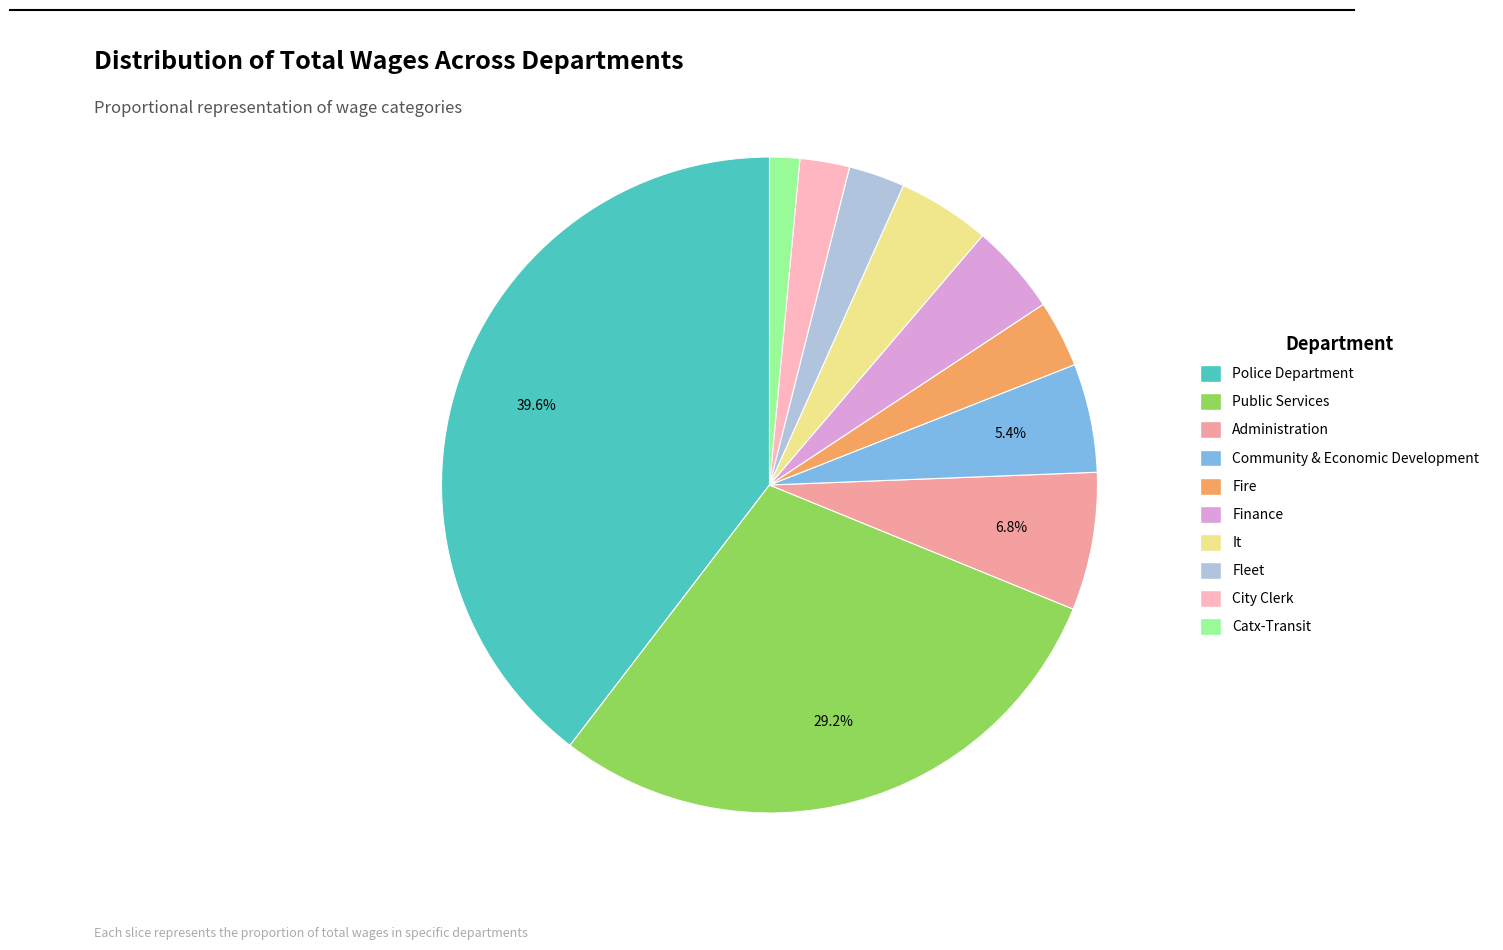

Which category has the biggest portion of the pie?

Police Department